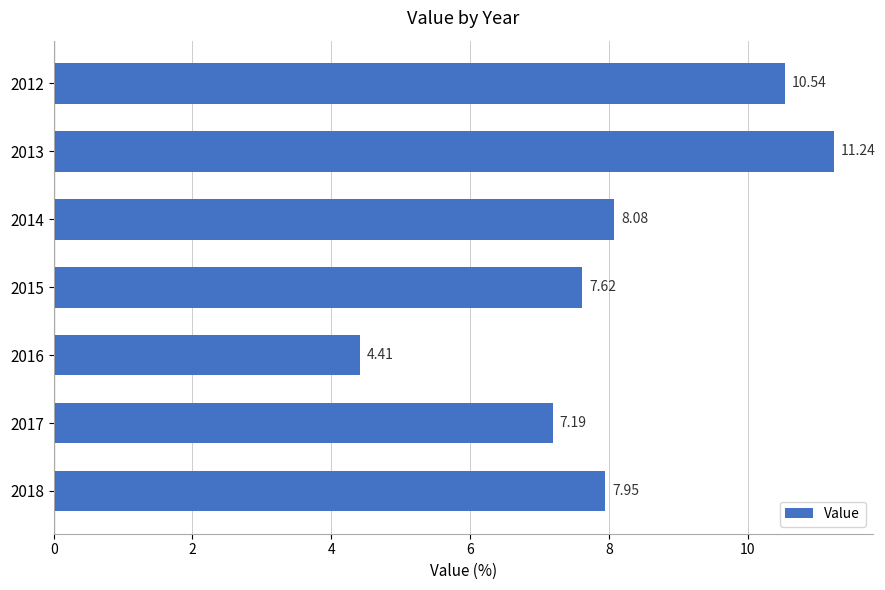

Rank the categories by value from highest to lowest.

2013, 2012, 2014, 2018, 2015, 2017, 2016